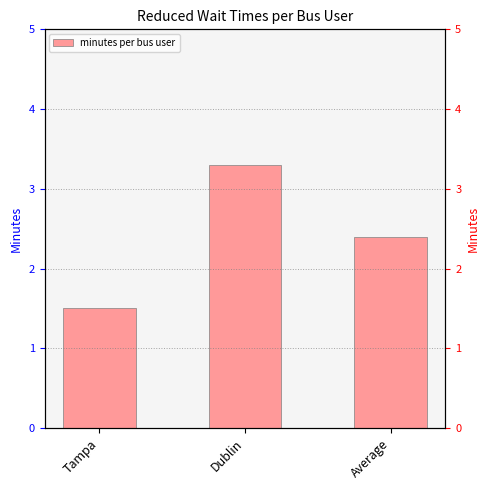

How many bars are there in total?

3